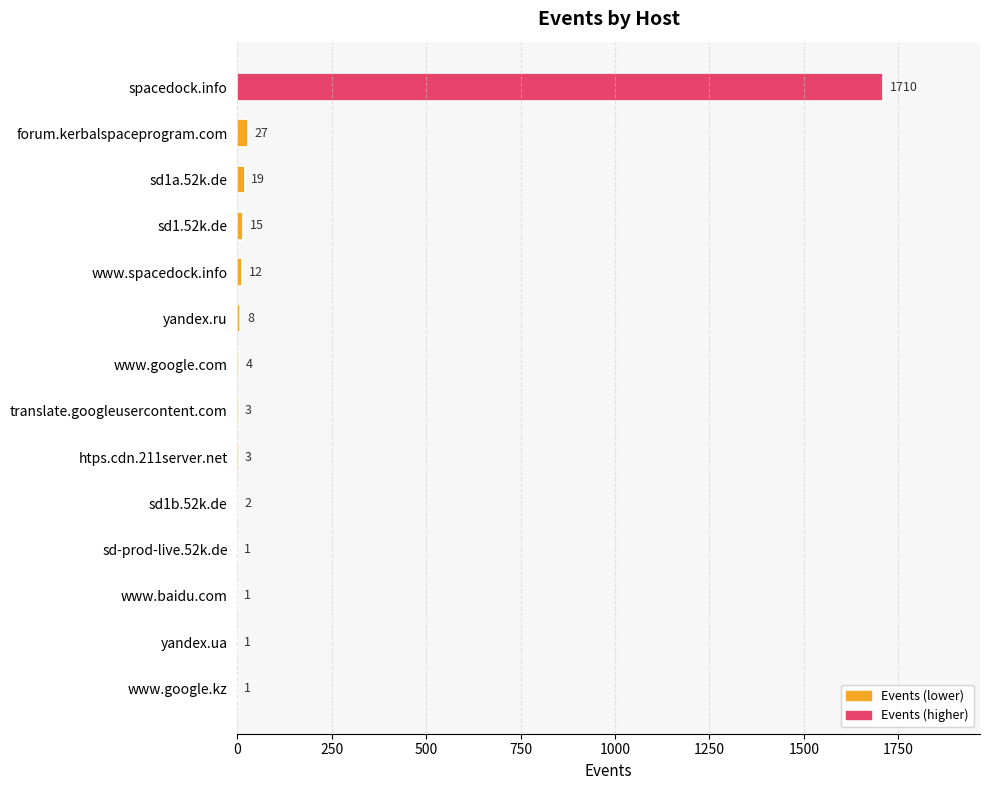

What is the greatest value displayed?

1710